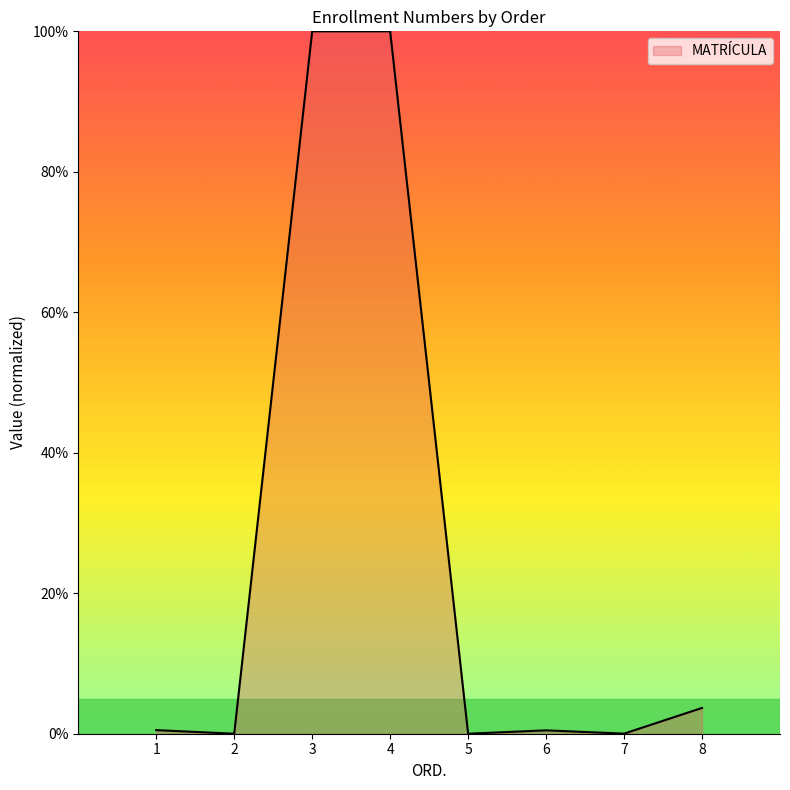

Does the chart display data point markers on the line(s)?

No